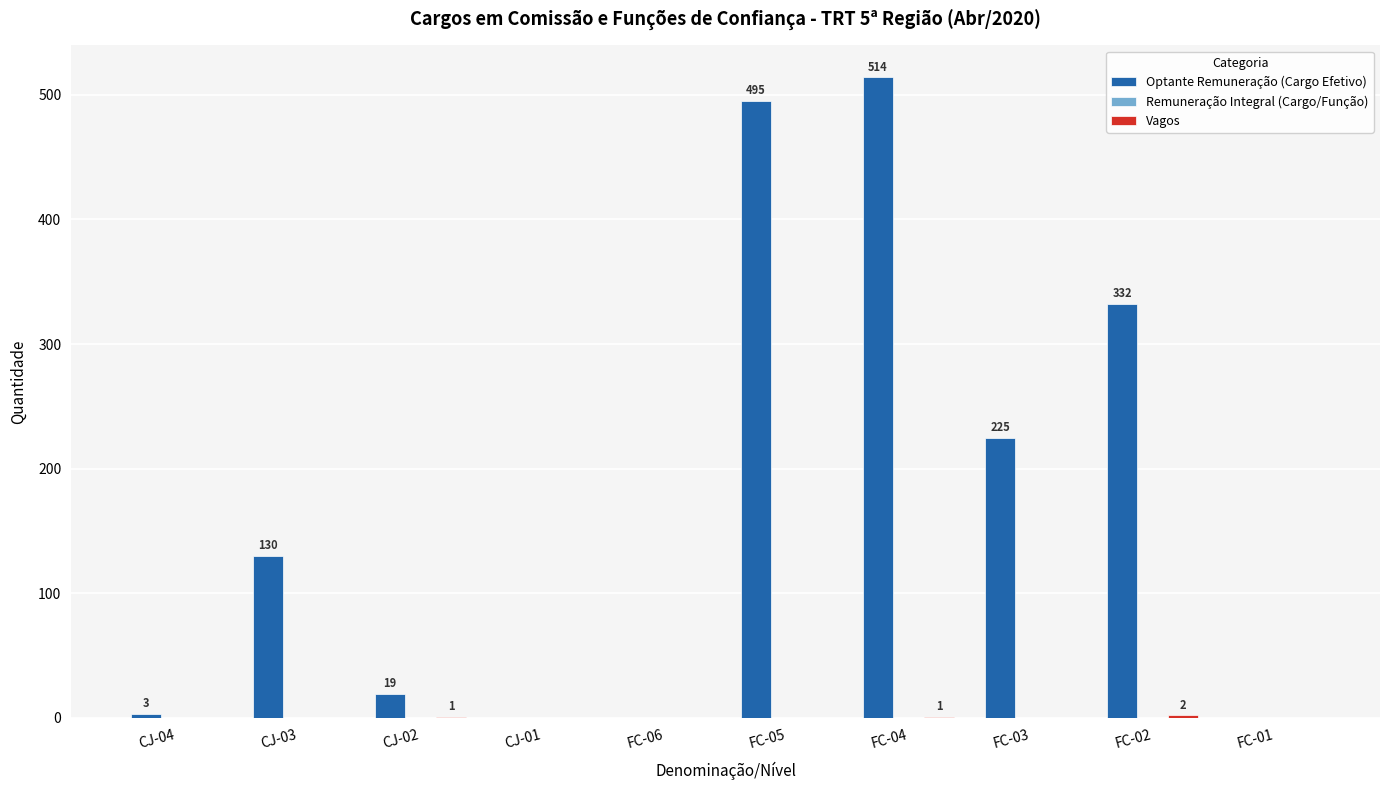

Between CJ-02 and FC-04, which series saw the biggest shift?

Optante Remuneração (Cargo Efetivo)